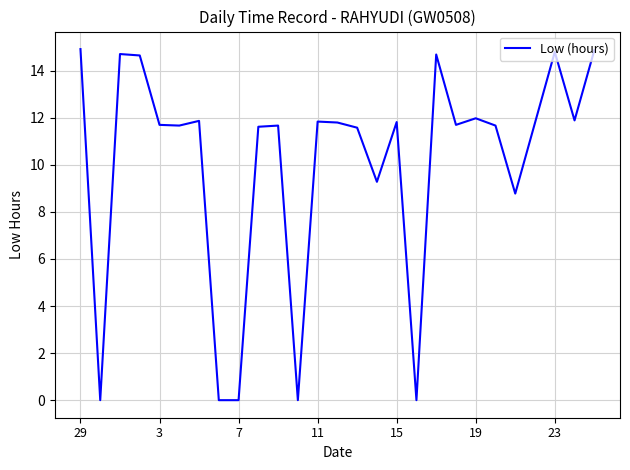

What is the maximum value shown in the chart?

14.9